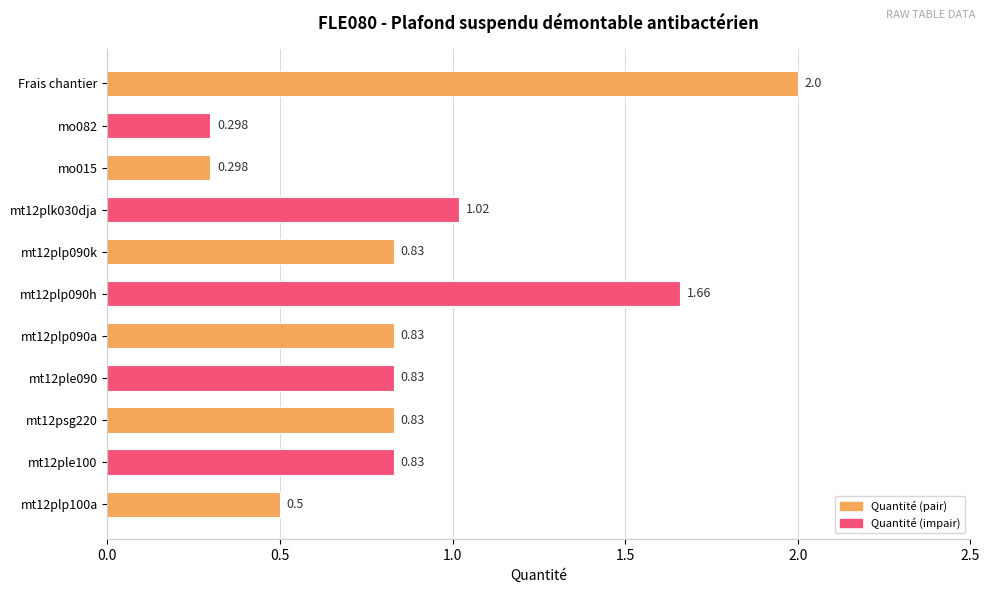

What is the maximum value shown in the chart?

2.0